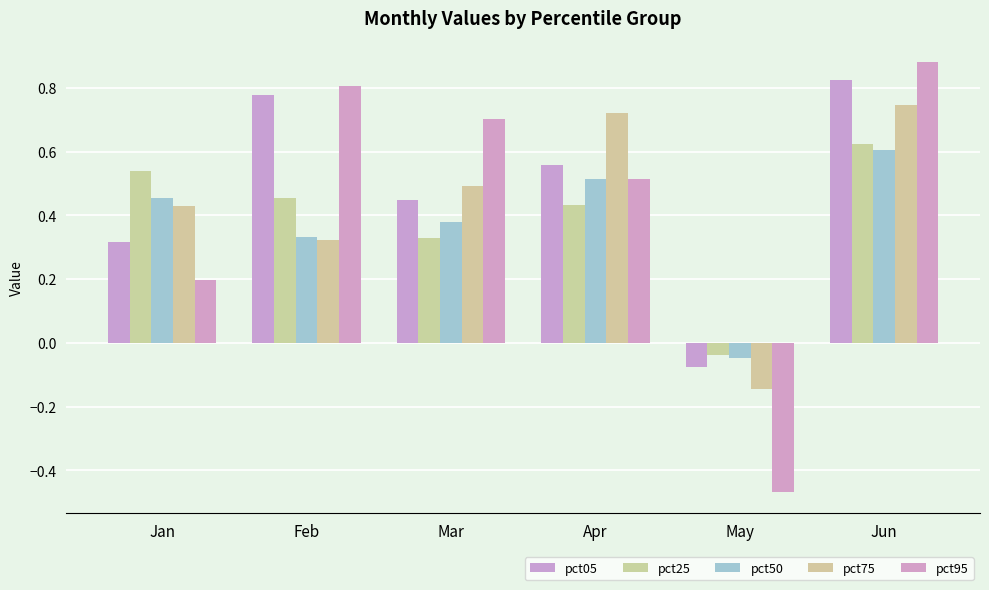

What is the total value across all series at Jan?

1.9